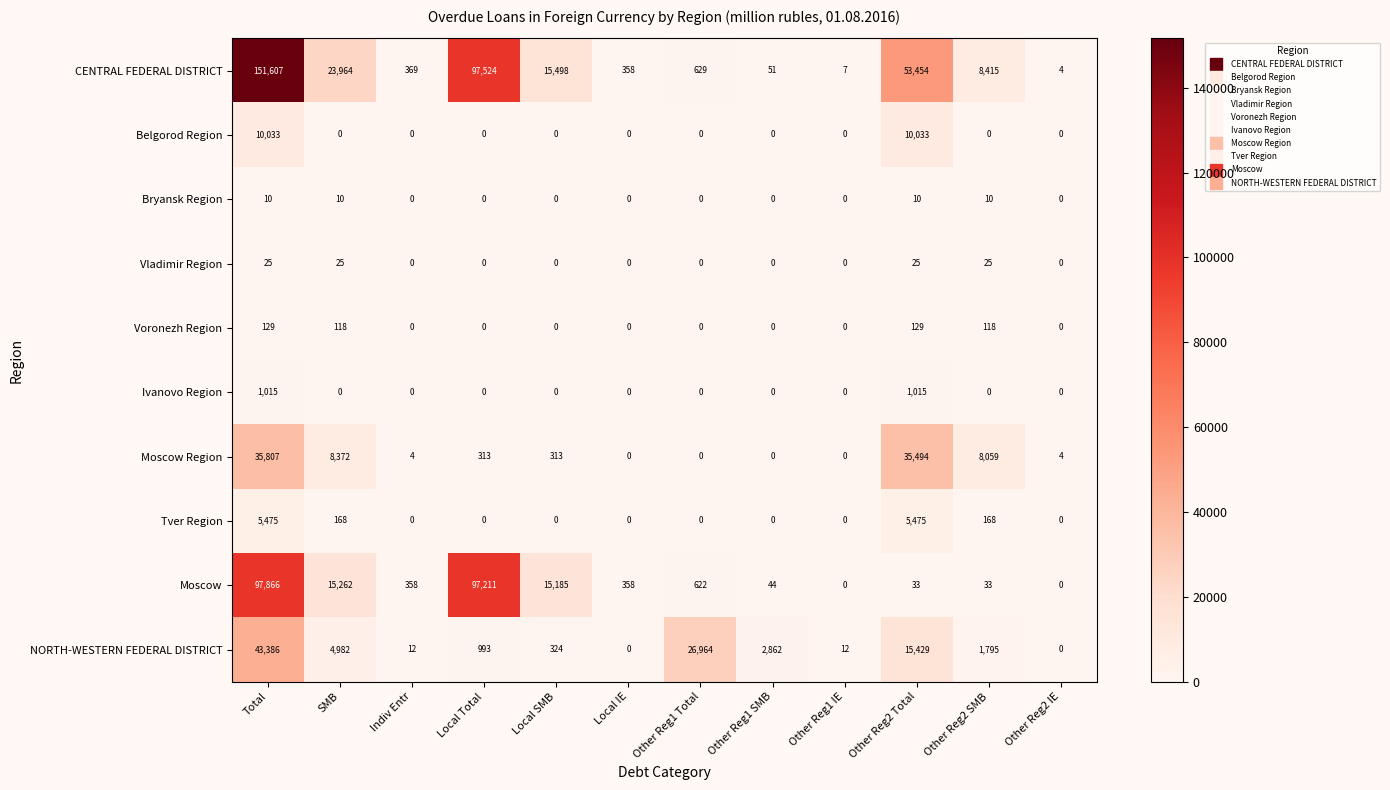

What is the difference between the maximum and minimum values in the Vladimir Region series?

25